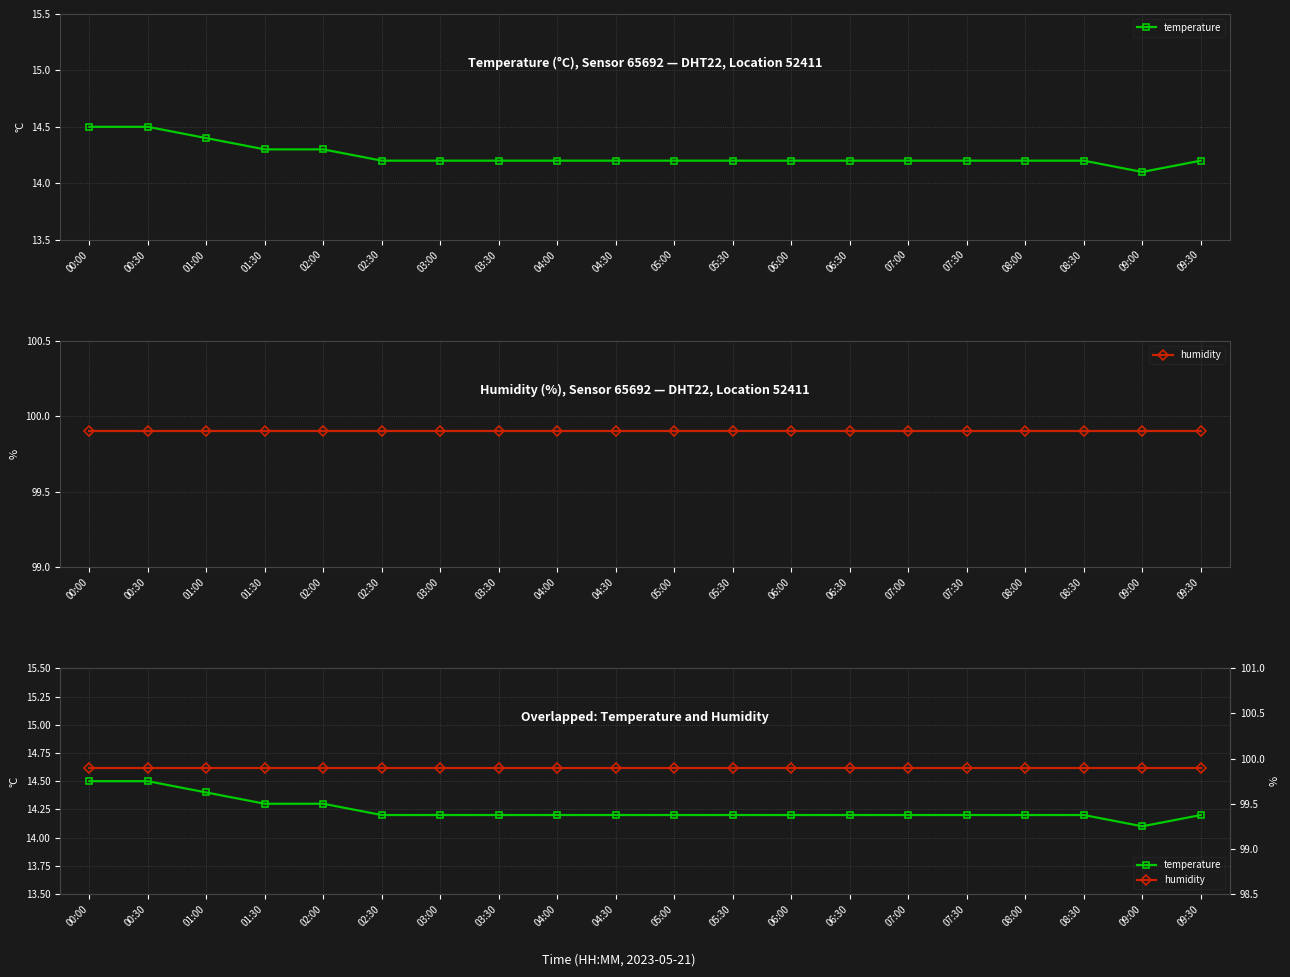

What is the total value across all series at 07:00?

114.1